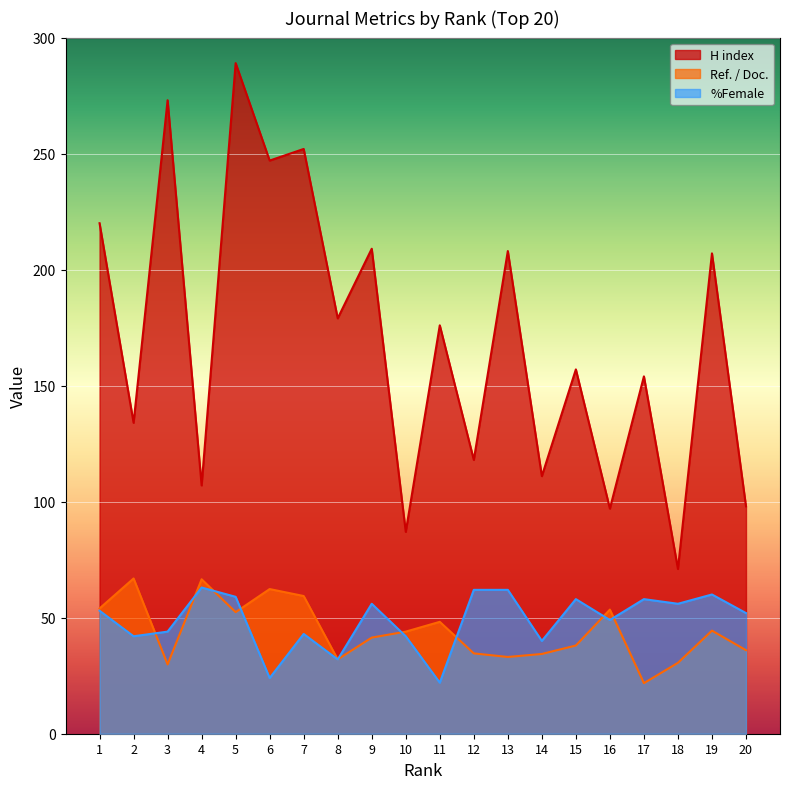

List the labels in order of Ref. / Doc. value, smallest first.

17, 3, 18, 8, 13, 14, 12, 20, 15, 9, 10, 19, 11, 5, 16, 1, 7, 6, 4, 2